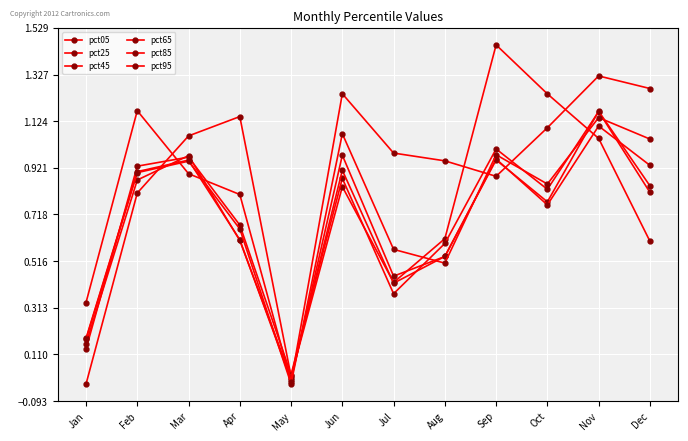

How many values in pct85 are below zero?

1